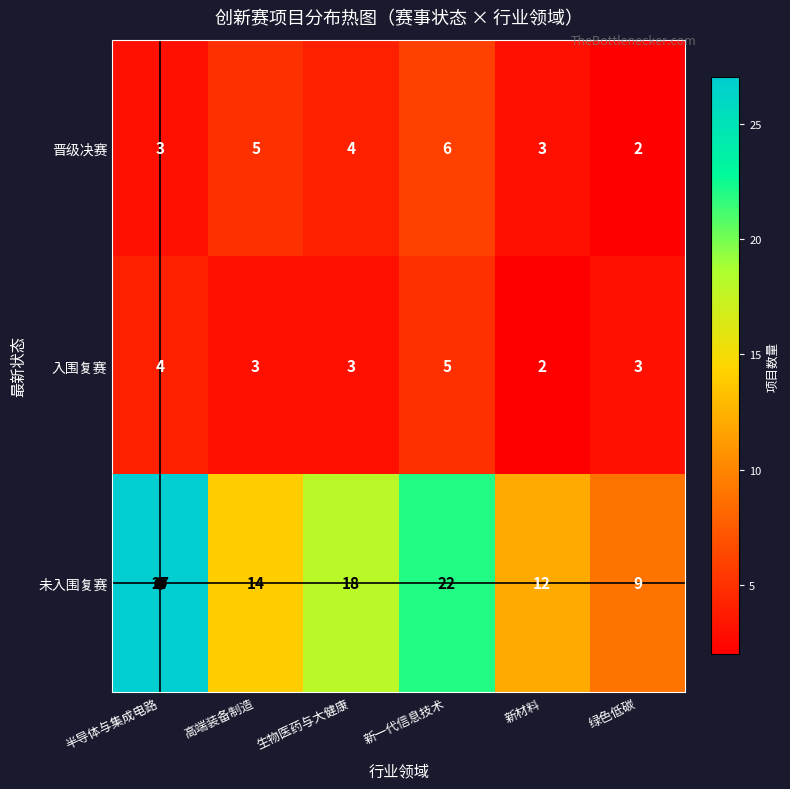

What is the sum of all 入围复赛 values?

20